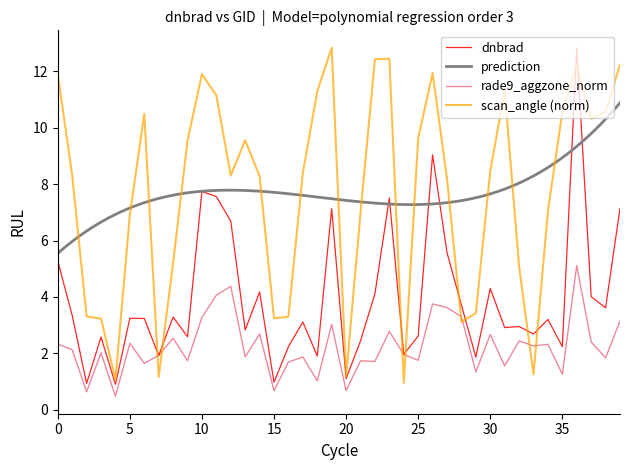

What is the minimum value for scan_angle (norm)?

1.0